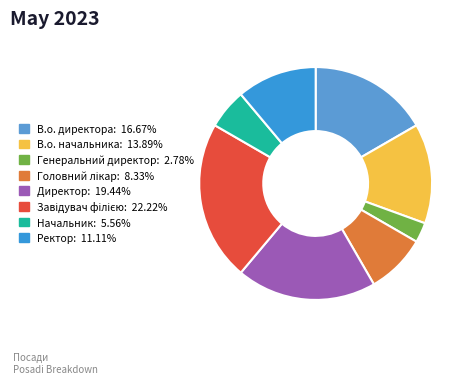

How many segments does this pie chart have?

8